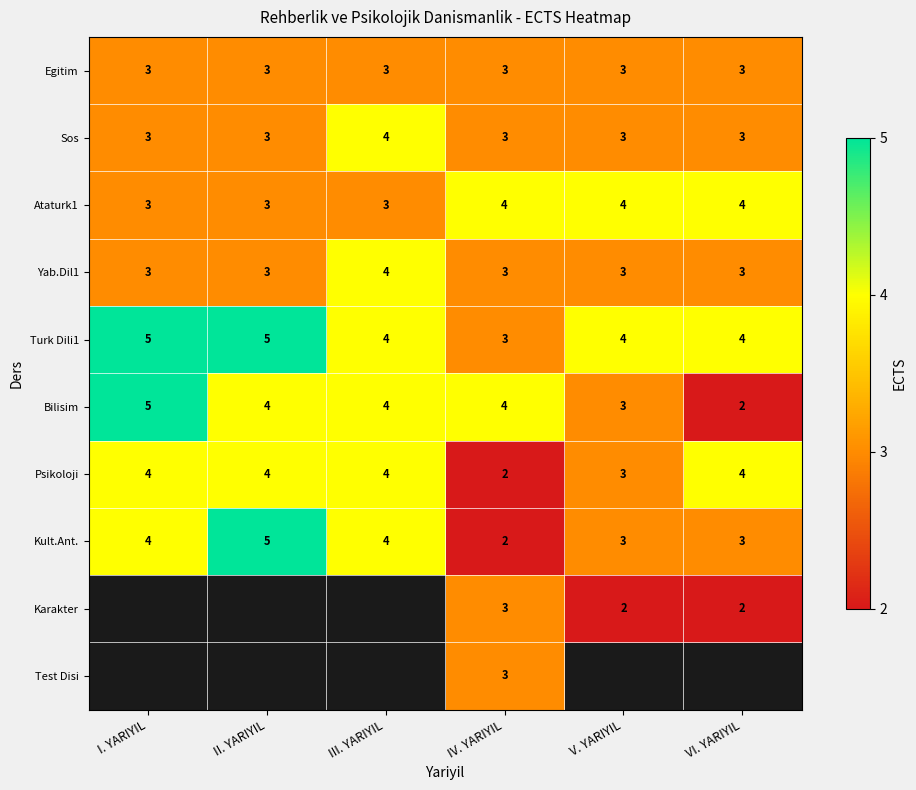

Is the value of Bilisim at VI. YARIYIL greater than the value of Turk Dili1 at V. YARIYIL?

No